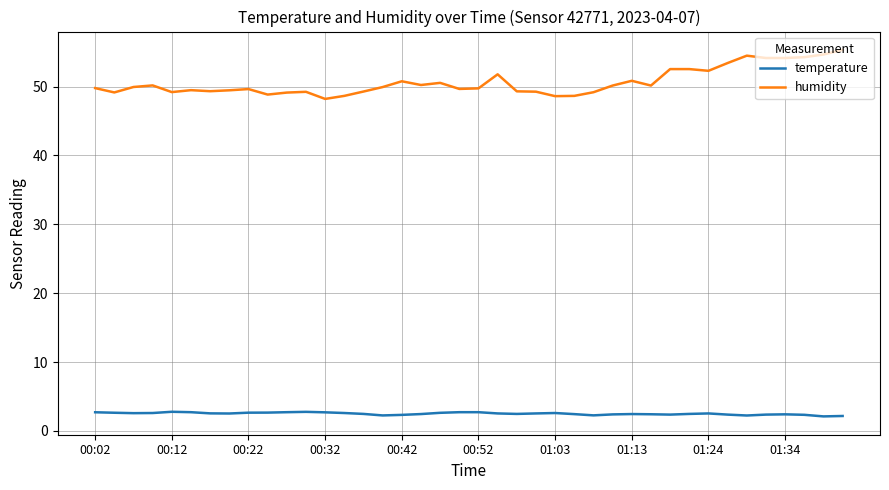

List the series in order of their peak value, highest first.

humidity, temperature